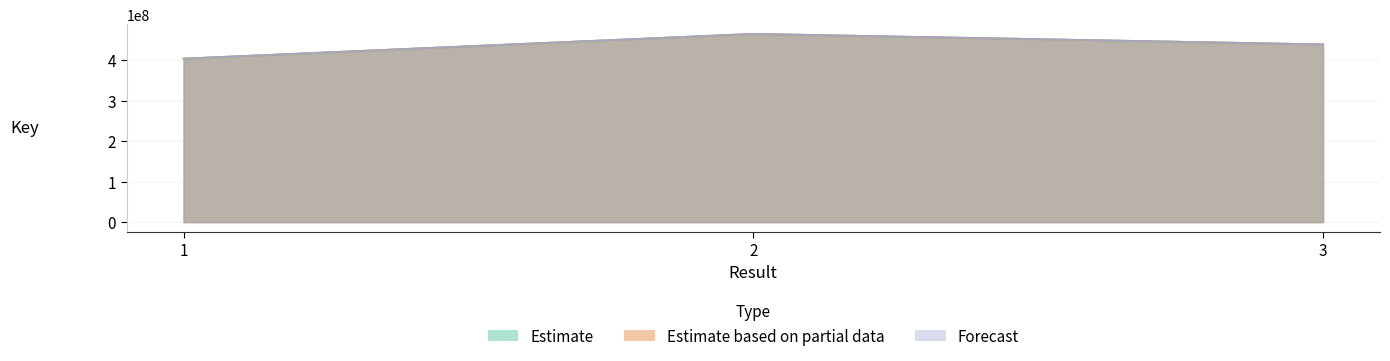

Which series changed the most between 2 and 3?

Estimate